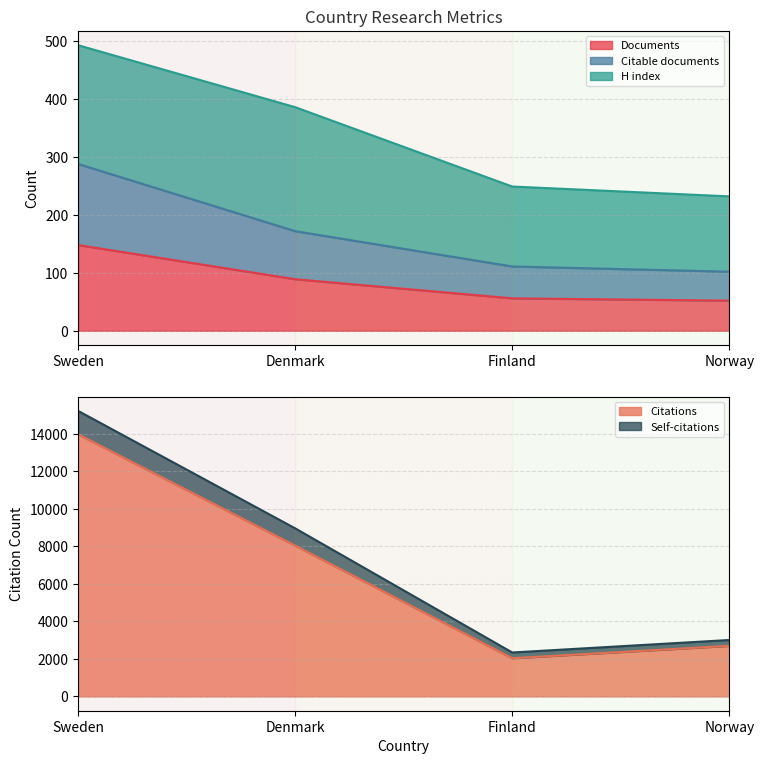

Which series has the largest range (max minus min)?

Citations